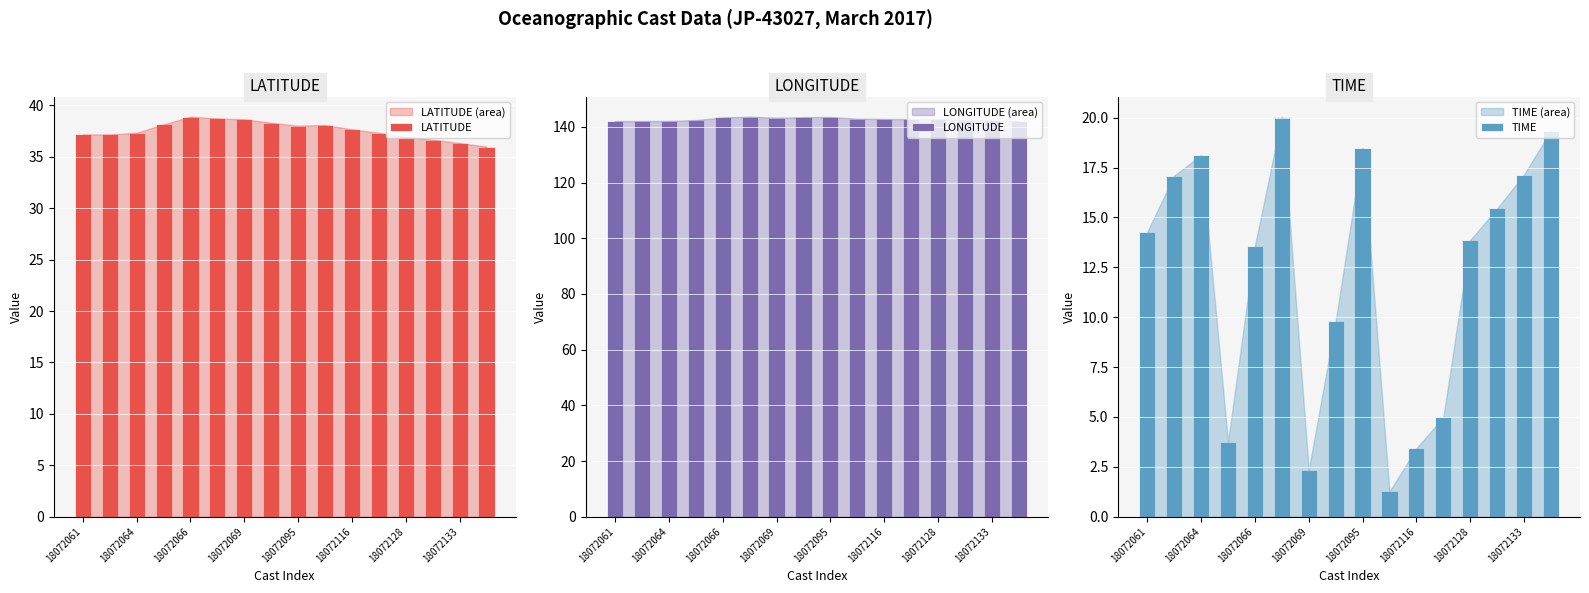

The LATITUDE series shows 19.9 at 18072128. True or false?

False